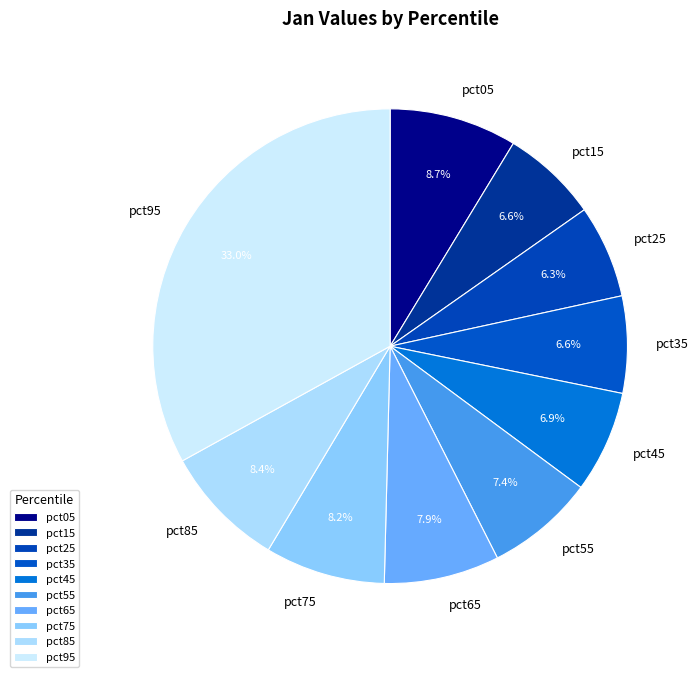

Is the sum of pct75 and pct25 greater than half?

No